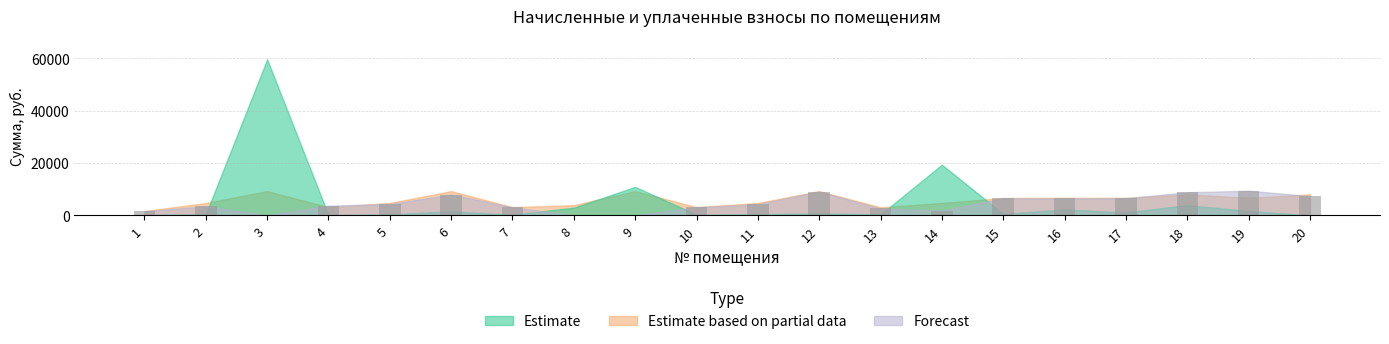

What is the greatest value displayed?

9387.4